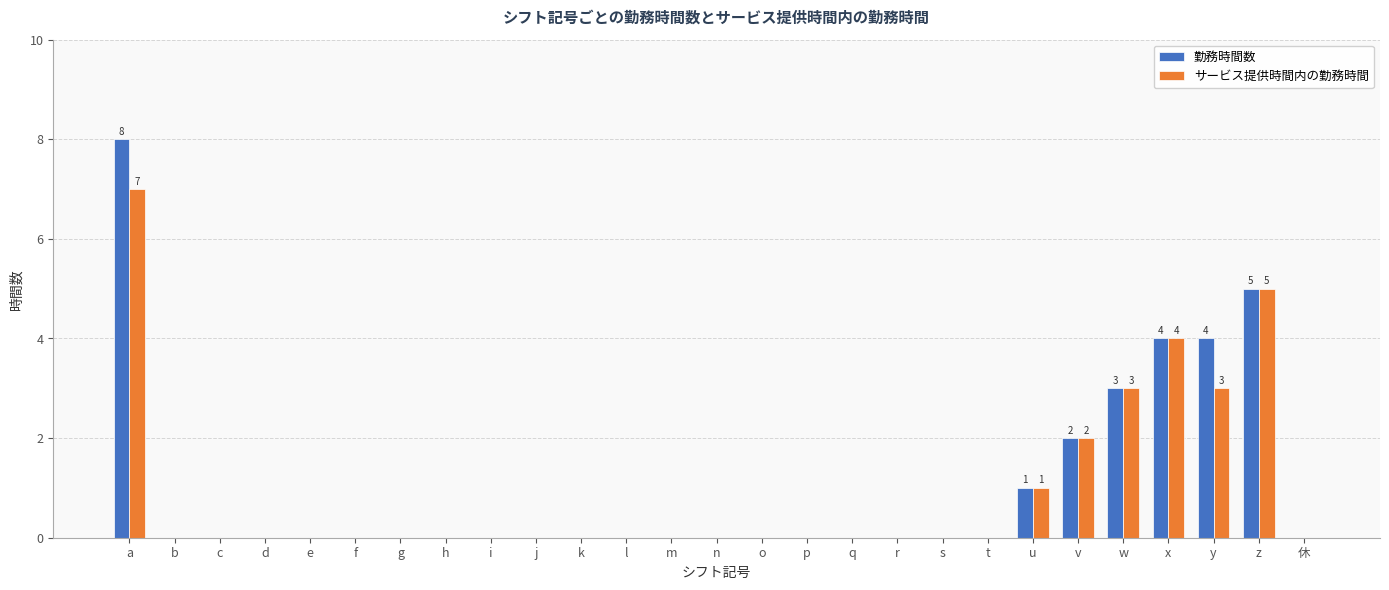

What is the sum of all 勤務時間数 values?

27